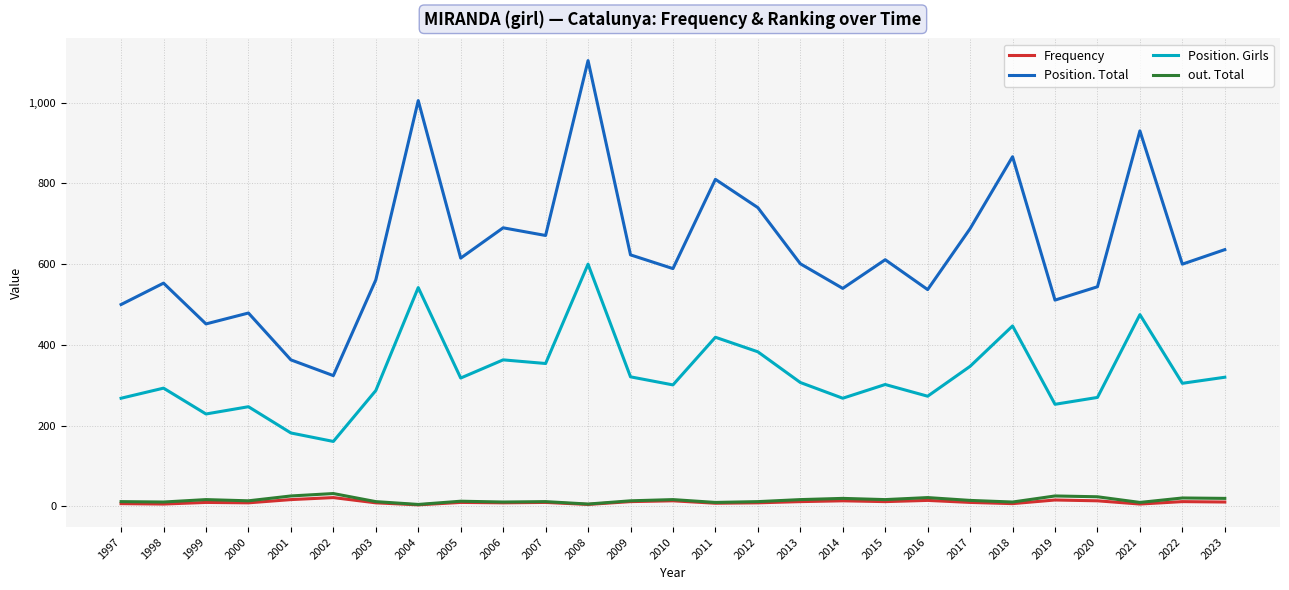

Between 2001 and 2009, which series saw the biggest shift?

Position. Total